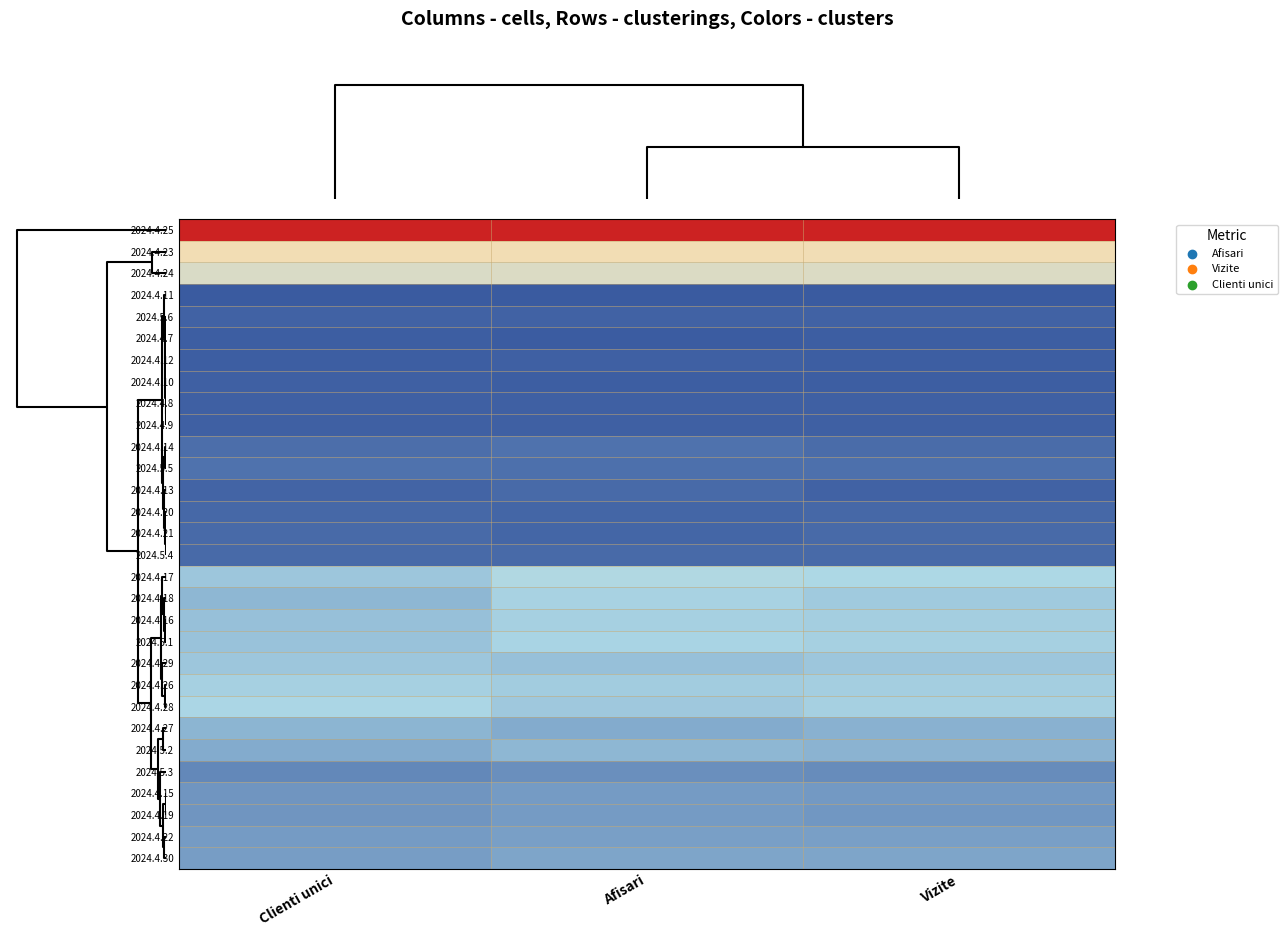

What is the greatest value displayed?

1.0